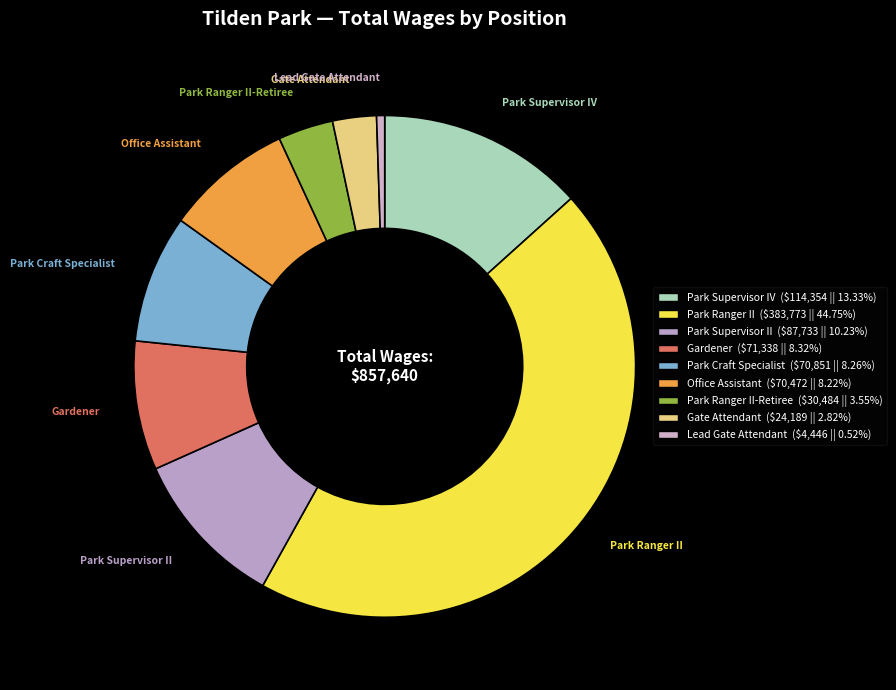

Rank the categories by value from highest to lowest.

Park Ranger II, Park Supervisor IV, Park Supervisor II, Gardener, Park Craft Specialist, Office Assistant, Park Ranger II-Retiree, Gate Attendant, Lead Gate Attendant